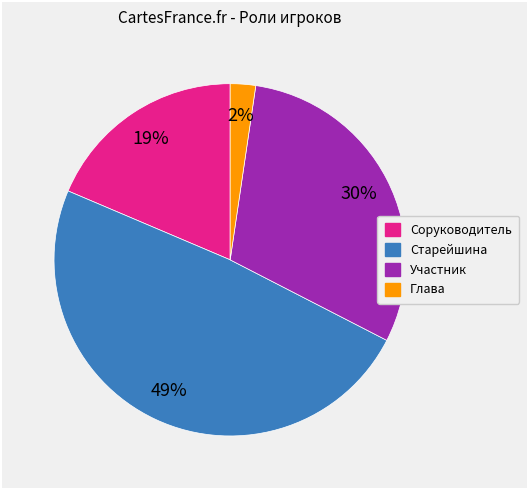

The Старейшина slice represents 43% of the pie. True or false?

False